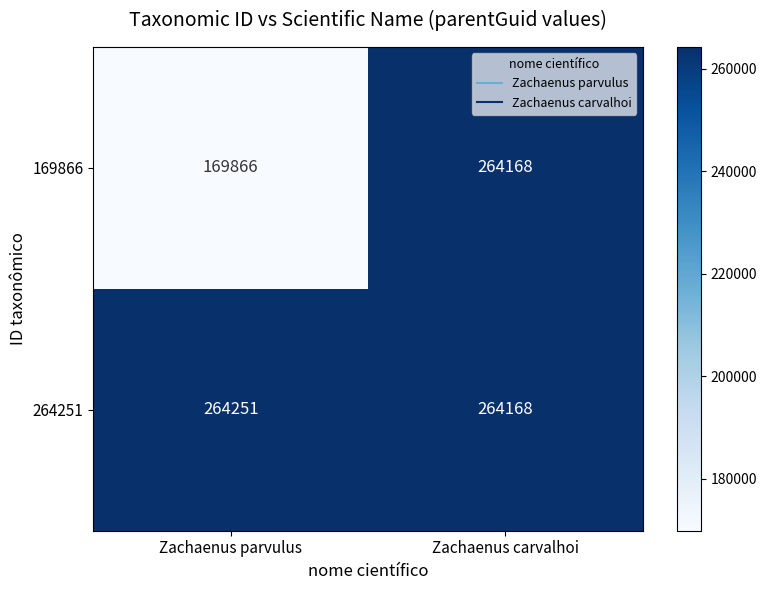

What is the minimum value shown in the chart?

169866